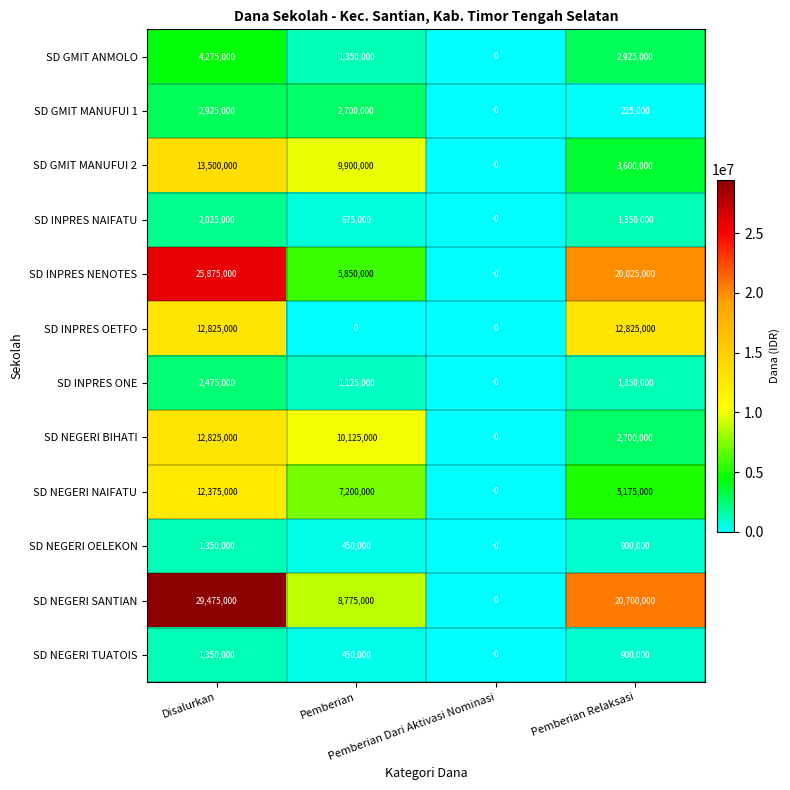

At which category does the chart reach its peak across all series?

Disalurkan